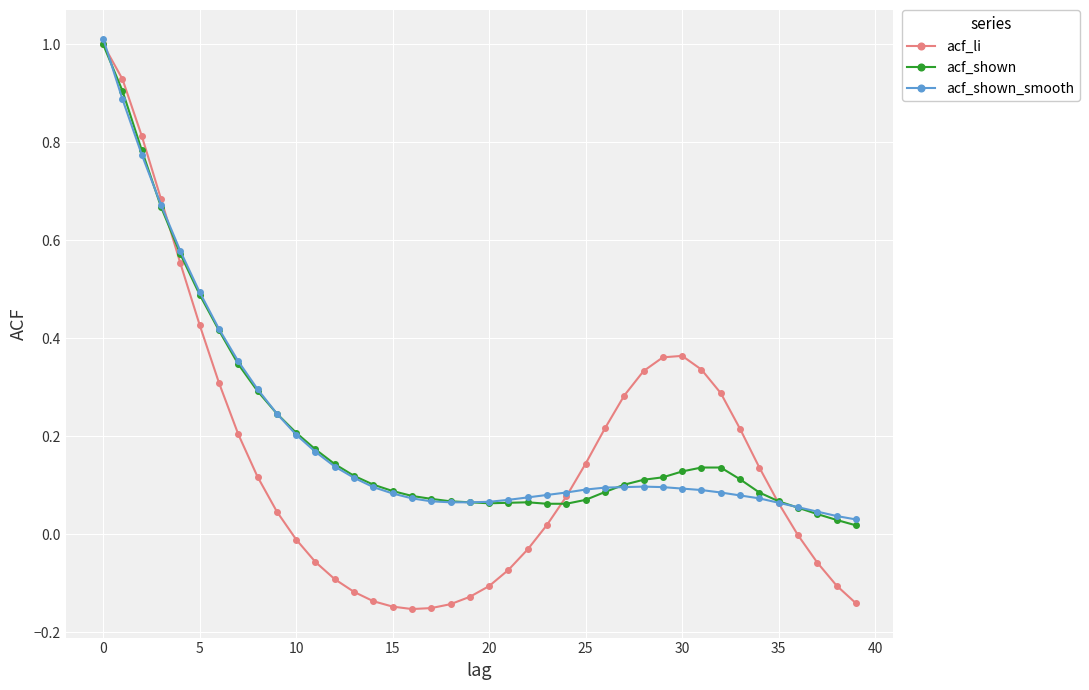

What is the maximum value shown in the chart?

1.0